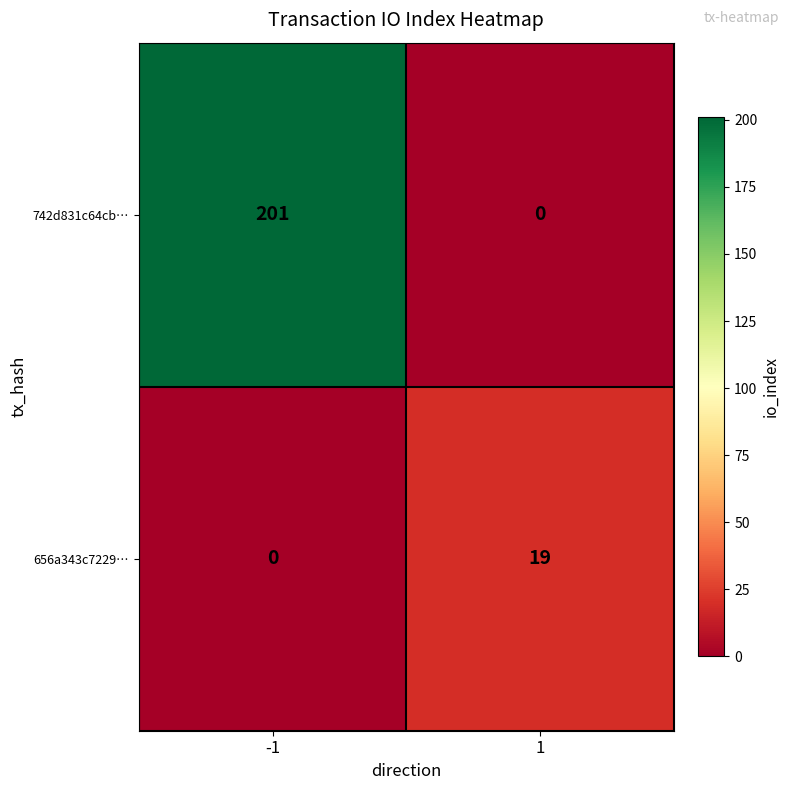

What is the difference between the 742d831c64cb… values at 1 and -1?

201